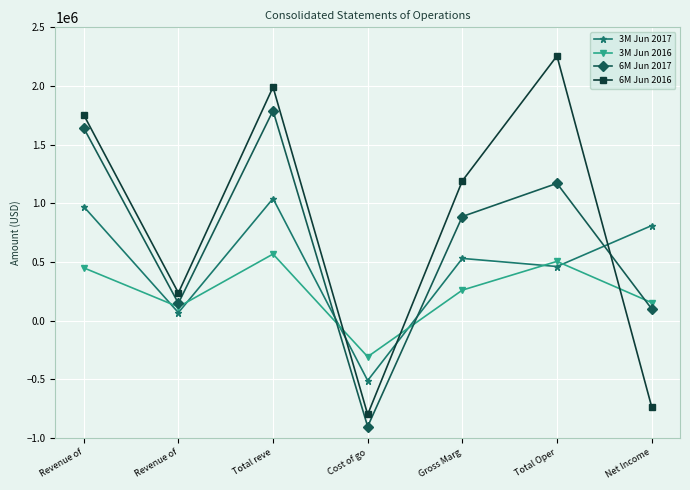

Where does the 3M Jun 2017 series first go above 530461?

Revenue of